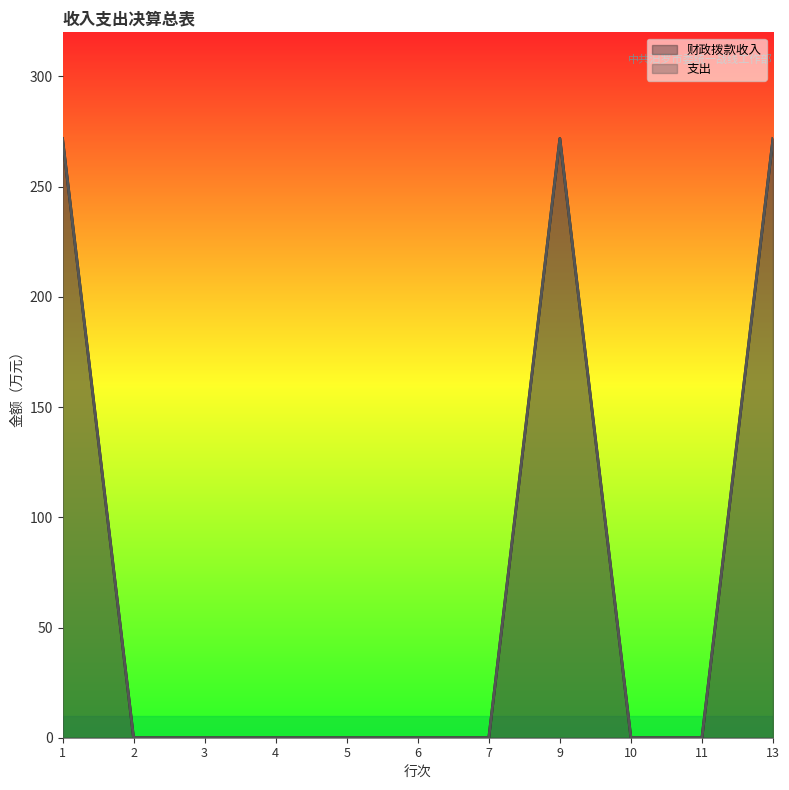

Which category has the lowest value in the 支出 series?

2